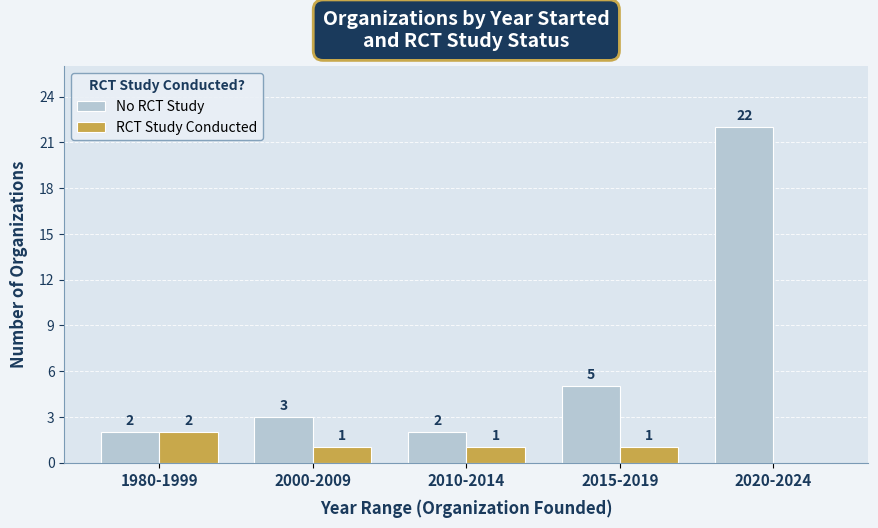

Reading left to right, list all the values displayed in this chart.

No RCT Study: 1980-1999=2	2000-2009=3	2010-2014=2	2015-2019=5	2020-2024=22
RCT Study Conducted: 1980-1999=2	2000-2009=1	2010-2014=1	2015-2019=1	2020-2024=0